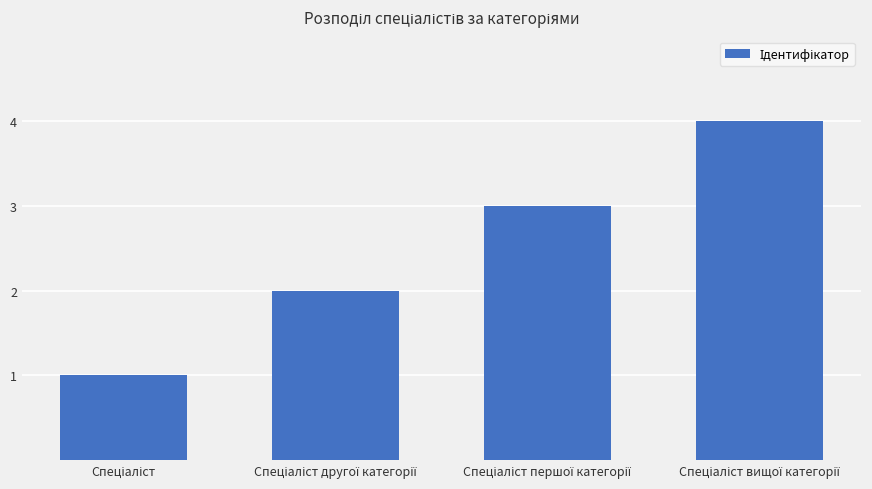

What is the sum of all values?

10